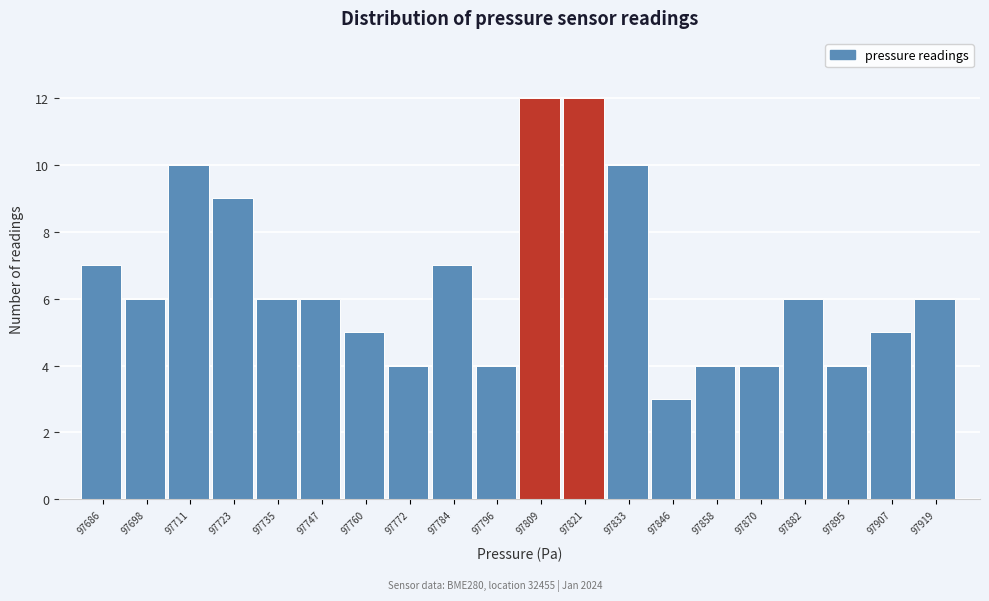

Reading right to left, what are all the values shown in this chart?

97919=6	97907=5	97895=4	97882=6	97870=4	97858=4	97846=3	97833=10	97821=12	97809=12	97796=4	97784=7	97772=4	97760=5	97747=6	97735=6	97723=9	97711=10	97698=6	97686=7